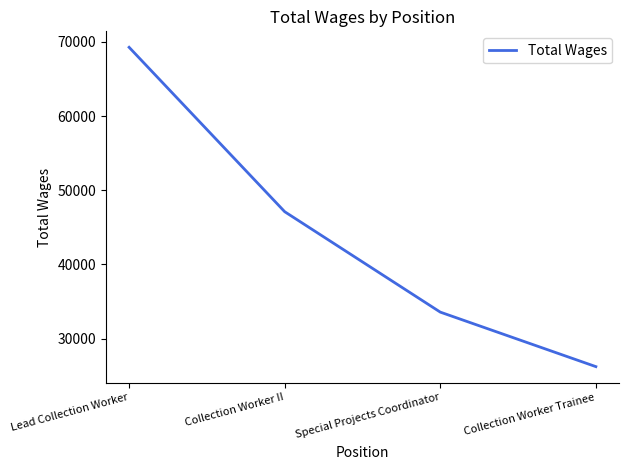

How many values are below 47108?

2